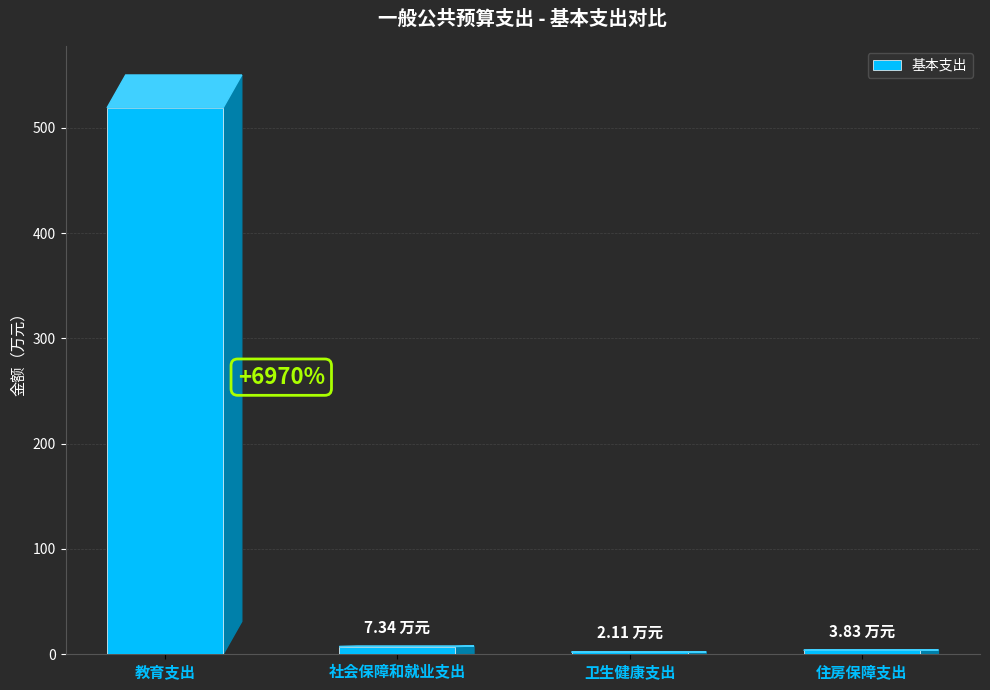

What is the label of the 3rd bar from the left?

卫生健康支出